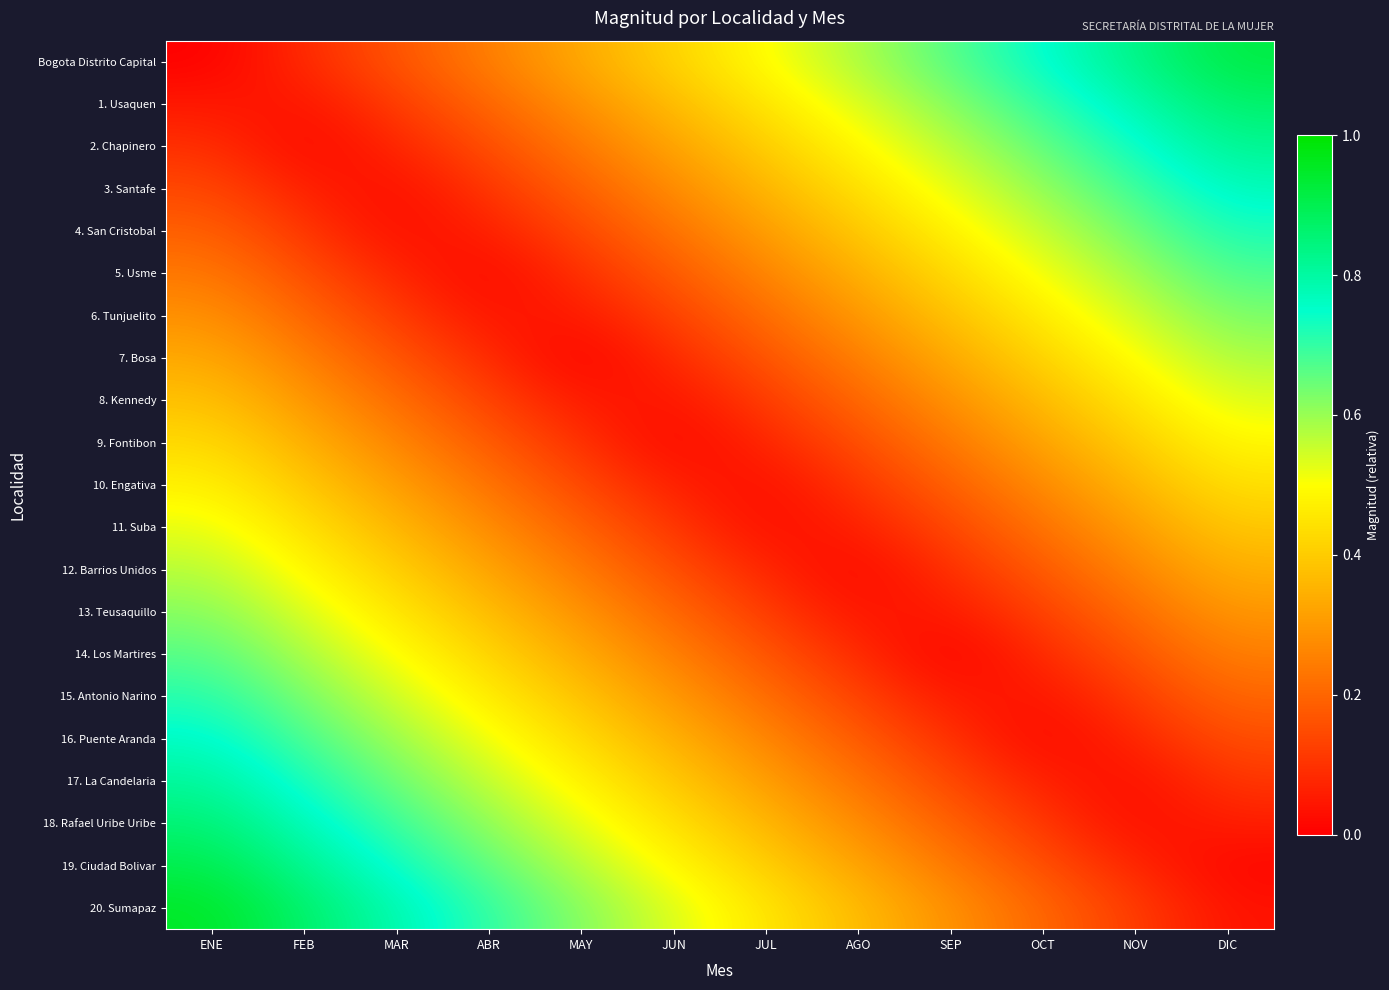

Reading right to left, extract all data points from this chart.

Bogota Distrito Capital: DIC=0.9	NOV=0.8	OCT=0.8	SEP=0.7	AGO=0.6	JUL=0.5	JUN=0.4	MAY=0.3	ABR=0.2	MAR=0.2	FEB=0.1	ENE=0.0
1. Usaquen: DIC=0.9	NOV=0.8	OCT=0.7	SEP=0.6	AGO=0.5	JUL=0.5	JUN=0.4	MAY=0.3	ABR=0.2	MAR=0.1	FEB=0.0	ENE=0.0
2. Chapinero: DIC=0.8	NOV=0.7	OCT=0.7	SEP=0.6	AGO=0.5	JUL=0.4	JUN=0.3	MAY=0.2	ABR=0.2	MAR=0.1	FEB=0.0	ENE=0.1
3. Santafe: DIC=0.8	NOV=0.7	OCT=0.6	SEP=0.5	AGO=0.4	JUL=0.4	JUN=0.3	MAY=0.2	ABR=0.1	MAR=0.0	FEB=0.1	ENE=0.1
4. San Cristobal: DIC=0.7	NOV=0.6	OCT=0.6	SEP=0.5	AGO=0.4	JUL=0.3	JUN=0.2	MAY=0.1	ABR=0.1	MAR=0.0	FEB=0.1	ENE=0.2
5. Usme: DIC=0.7	NOV=0.6	OCT=0.5	SEP=0.4	AGO=0.3	JUL=0.3	JUN=0.2	MAY=0.1	ABR=0.0	MAR=0.1	FEB=0.2	ENE=0.2
6. Tunjuelito: DIC=0.6	NOV=0.5	OCT=0.5	SEP=0.4	AGO=0.3	JUL=0.2	JUN=0.1	MAY=0.0	ABR=0.0	MAR=0.1	FEB=0.2	ENE=0.3
7. Bosa: DIC=0.6	NOV=0.5	OCT=0.4	SEP=0.3	AGO=0.3	JUL=0.2	JUN=0.1	MAY=0.0	ABR=0.1	MAR=0.2	FEB=0.2	ENE=0.3
8. Kennedy: DIC=0.5	NOV=0.5	OCT=0.4	SEP=0.3	AGO=0.2	JUL=0.1	JUN=0.0	MAY=0.0	ABR=0.1	MAR=0.2	FEB=0.3	ENE=0.4
9. Fontibon: DIC=0.5	NOV=0.4	OCT=0.3	SEP=0.2	AGO=0.2	JUL=0.1	JUN=0.0	MAY=0.1	ABR=0.2	MAR=0.3	FEB=0.3	ENE=0.4
10. Engativa: DIC=0.4	NOV=0.4	OCT=0.3	SEP=0.2	AGO=0.1	JUL=0.0	JUN=0.1	MAY=0.1	ABR=0.2	MAR=0.3	FEB=0.4	ENE=0.5
11. Suba: DIC=0.4	NOV=0.3	OCT=0.2	SEP=0.1	AGO=0.1	JUL=0.0	JUN=0.1	MAY=0.2	ABR=0.3	MAR=0.4	FEB=0.4	ENE=0.5
12. Barrios Unidos: DIC=0.3	NOV=0.3	OCT=0.2	SEP=0.1	AGO=0.0	JUL=0.1	JUN=0.2	MAY=0.2	ABR=0.3	MAR=0.4	FEB=0.5	ENE=0.6
13. Teusaquillo: DIC=0.3	NOV=0.2	OCT=0.1	SEP=0.0	AGO=0.0	JUL=0.1	JUN=0.2	MAY=0.3	ABR=0.4	MAR=0.5	FEB=0.5	ENE=0.6
14. Los Martires: DIC=0.2	NOV=0.2	OCT=0.1	SEP=0.0	AGO=0.1	JUL=0.2	JUN=0.2	MAY=0.3	ABR=0.4	MAR=0.5	FEB=0.6	ENE=0.7
15. Antonio Narino: DIC=0.2	NOV=0.1	OCT=0.0	SEP=0.0	AGO=0.1	JUL=0.2	JUN=0.3	MAY=0.4	ABR=0.5	MAR=0.5	FEB=0.6	ENE=0.7
16. Puente Aranda: DIC=0.2	NOV=0.1	OCT=0.0	SEP=0.1	AGO=0.2	JUL=0.3	JUN=0.3	MAY=0.4	ABR=0.5	MAR=0.6	FEB=0.7	ENE=0.8
17. La Candelaria: DIC=0.1	NOV=0.0	OCT=0.1	SEP=0.1	AGO=0.2	JUL=0.3	JUN=0.4	MAY=0.5	ABR=0.6	MAR=0.6	FEB=0.7	ENE=0.8
18. Rafael Uribe Uribe: DIC=0.1	NOV=0.0	OCT=0.1	SEP=0.2	AGO=0.3	JUL=0.4	JUN=0.4	MAY=0.5	ABR=0.6	MAR=0.7	FEB=0.8	ENE=0.9
19. Ciudad Bolivar: DIC=0.0	NOV=0.1	OCT=0.2	SEP=0.2	AGO=0.3	JUL=0.4	JUN=0.5	MAY=0.6	ABR=0.7	MAR=0.7	FEB=0.8	ENE=0.9
20. Sumapaz: DIC=0.0	NOV=0.1	OCT=0.2	SEP=0.3	AGO=0.4	JUL=0.5	JUN=0.5	MAY=0.6	ABR=0.7	MAR=0.8	FEB=0.9	ENE=1.0